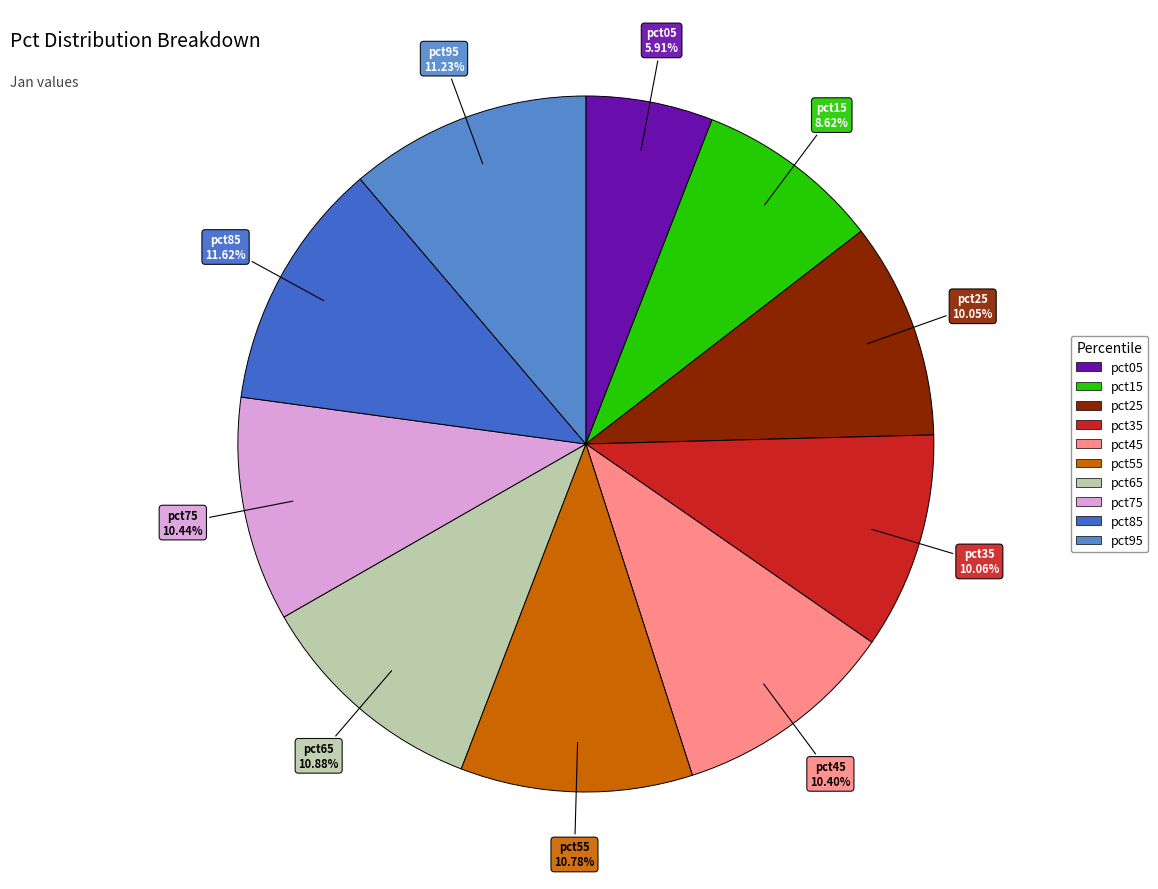

Does pct35 account for over 50% of the chart?

No